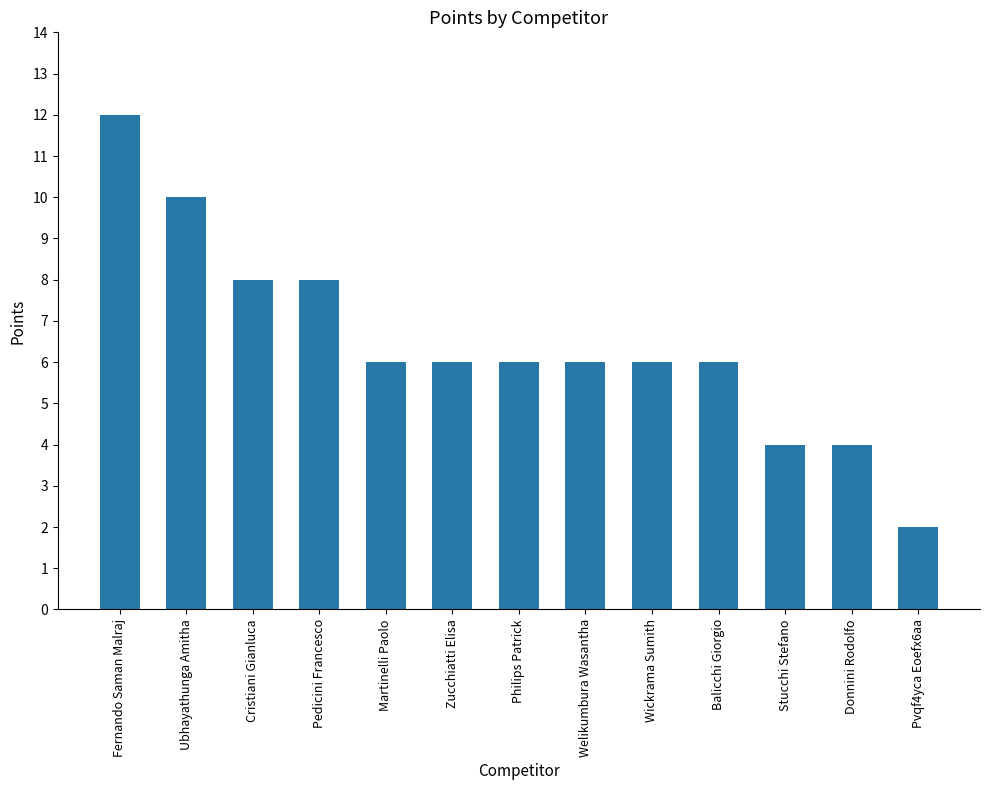

Read the value at Pvqf4yca Eoefx6aa.

2